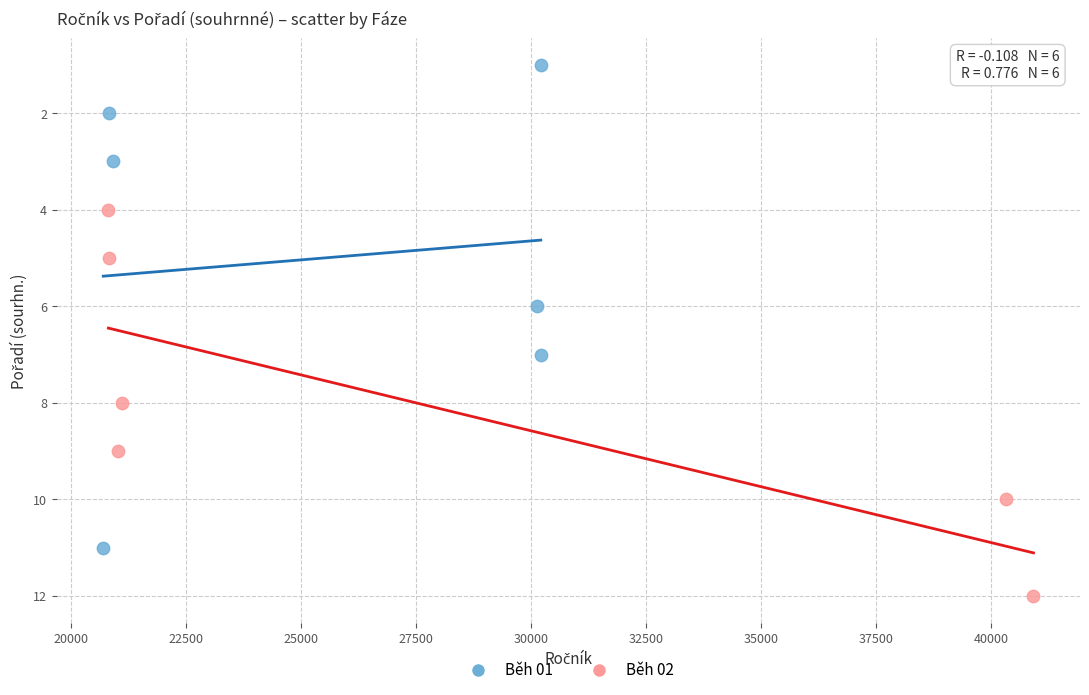

Which series has the widest spread of Y values?

Běh 01